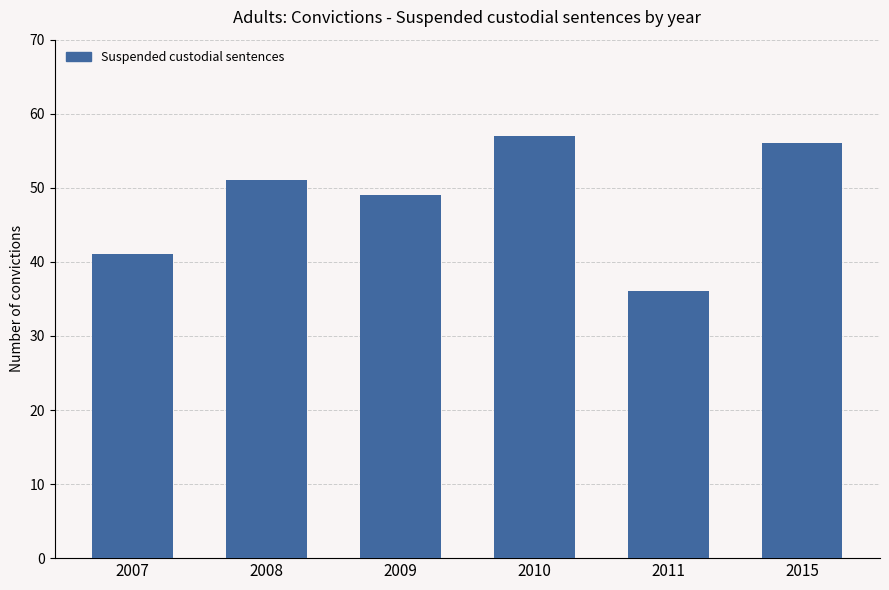

The chart shows a value of 65 at 2009. True or false?

False